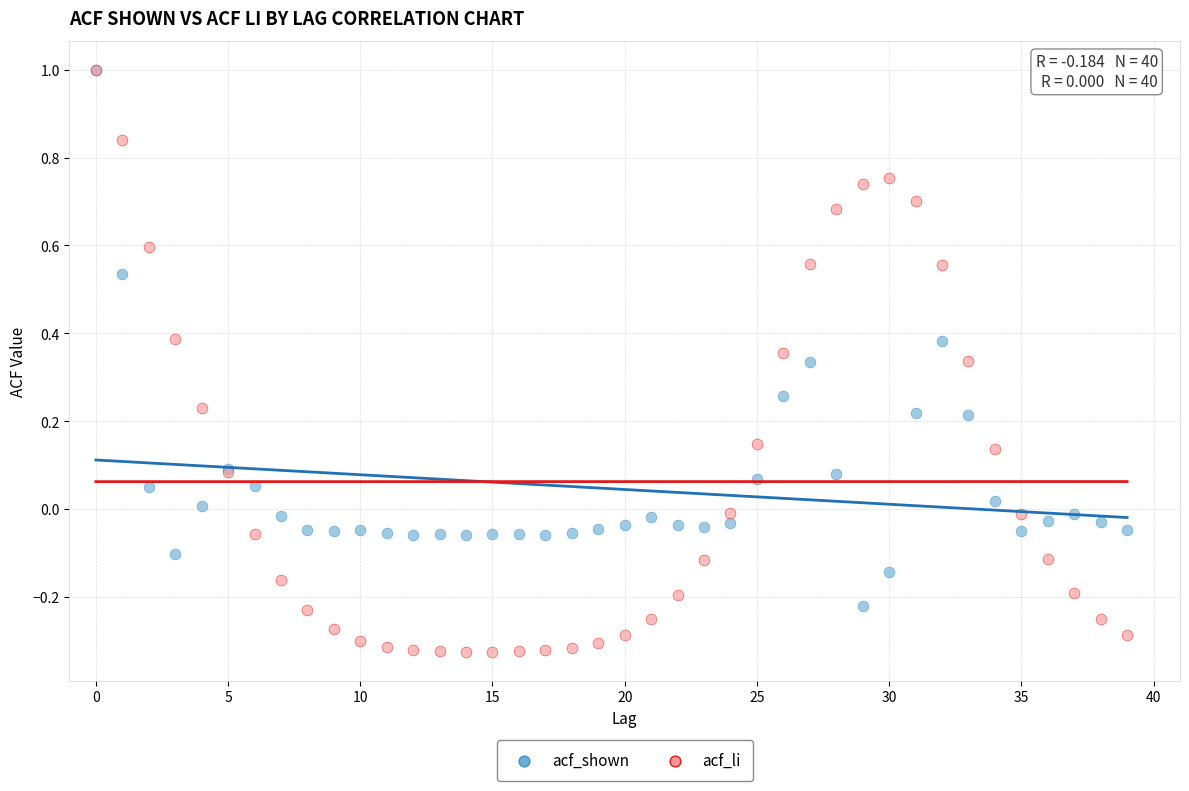

Which series has the largest Y range (max minus min)?

acf_li